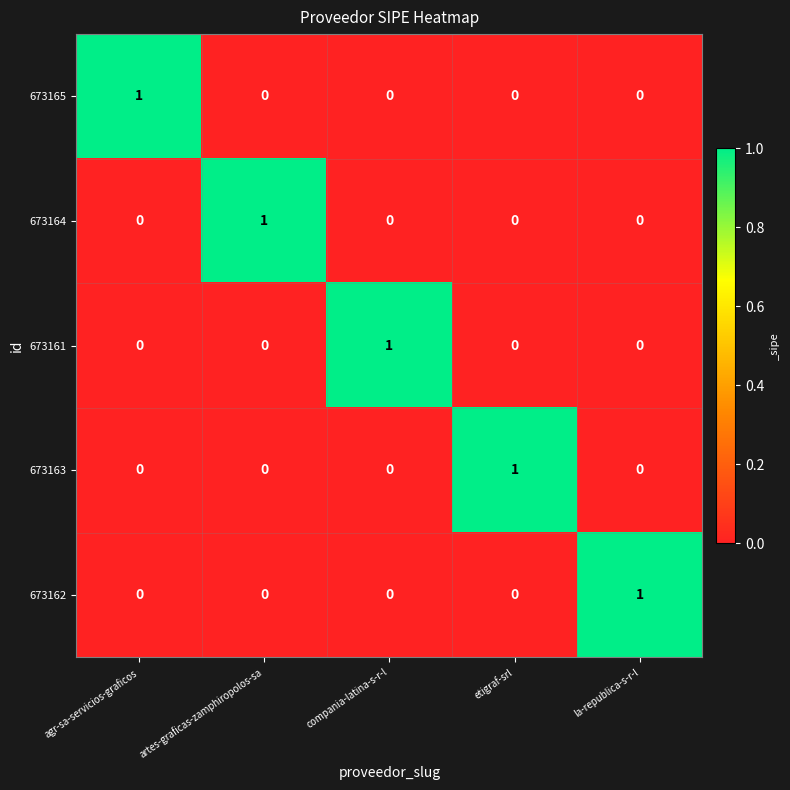

The value of 673164 at etigraf-srl is 0. True or false?

True